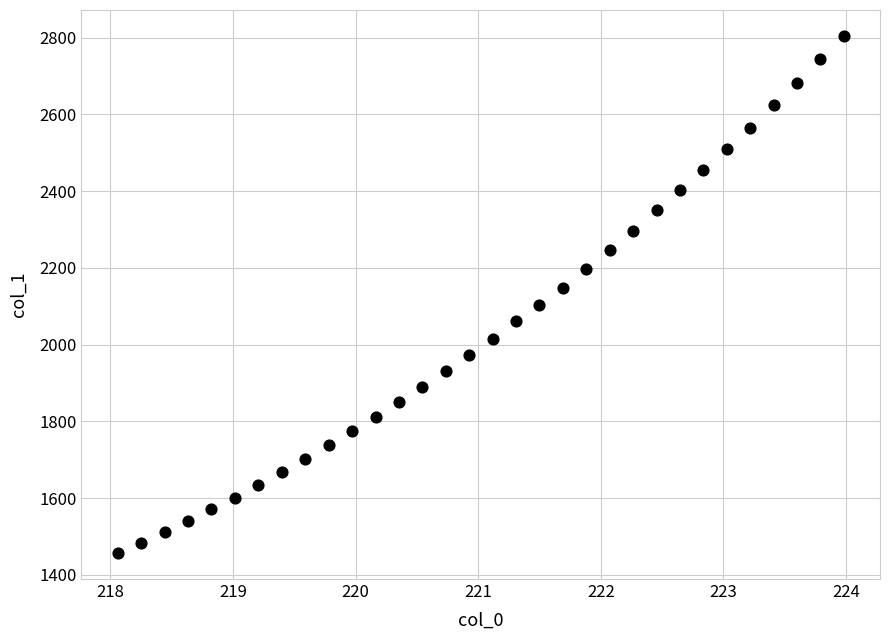

What is the range of X values (max minus min)?

5.9